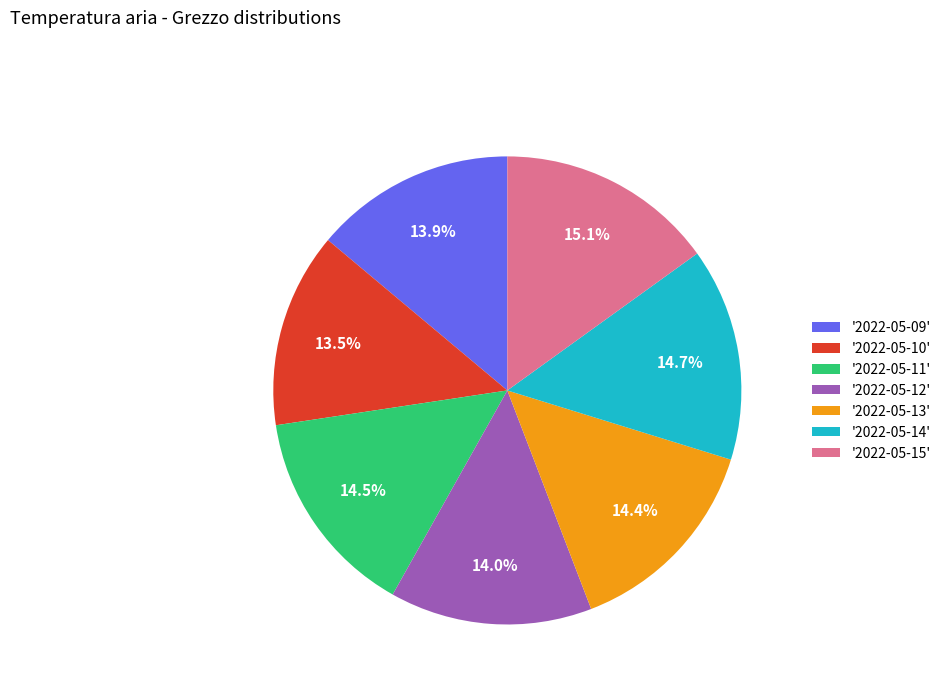

What is the ratio of the value at '2022-05-14' to the value at '2022-05-09'?

1.1